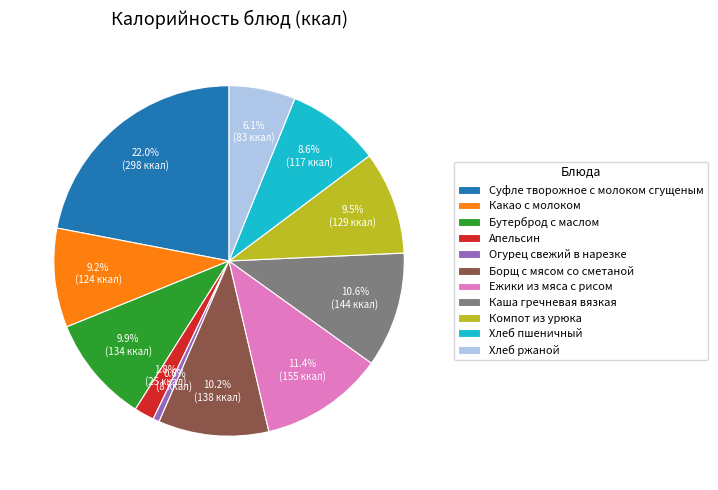

Approximately how many times larger is the value at Суфле творожное с молоком сгущеным compared to Каша гречневая вязкая?

2.1